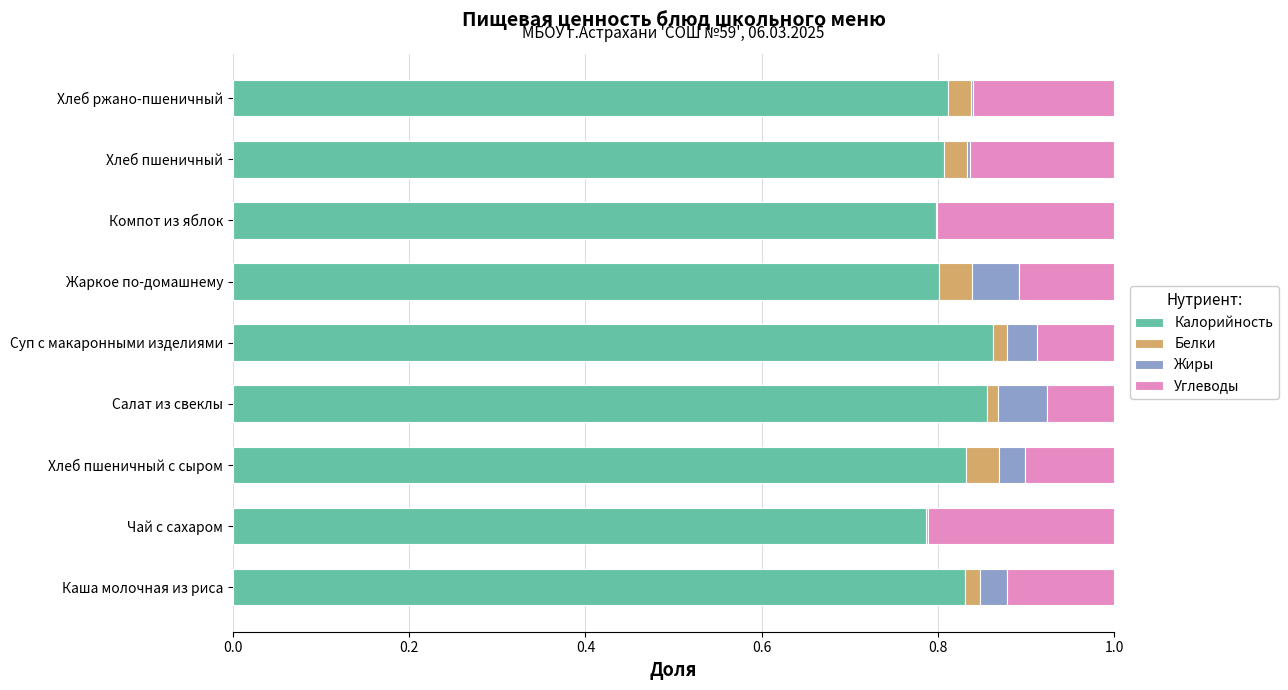

True or false: Калорийность has a value of 0.8 at Хлеб пшеничный с сыром.

True